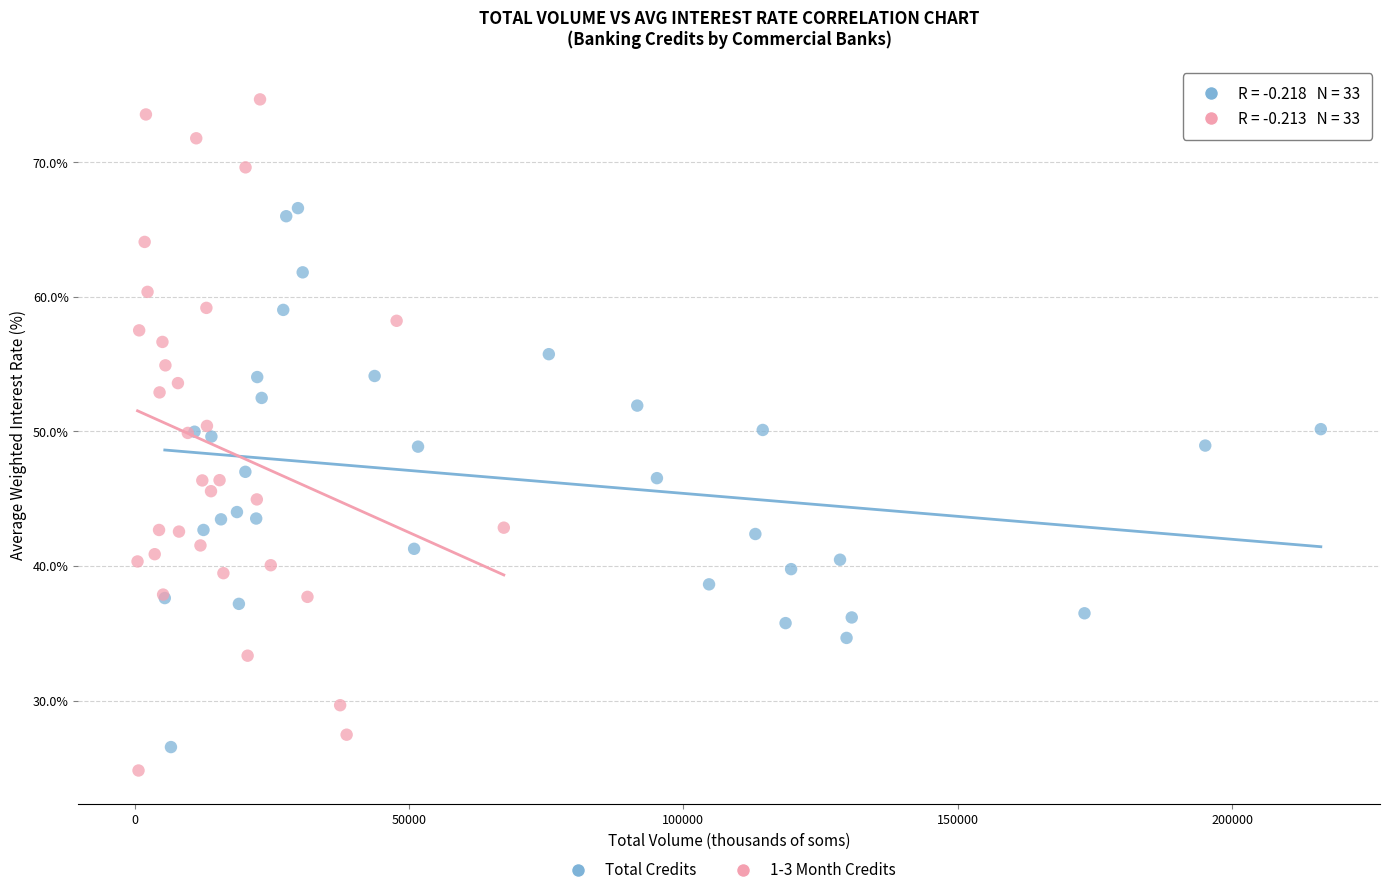

Which series reaches the maximum Y coordinate?

1-3 Month Credits